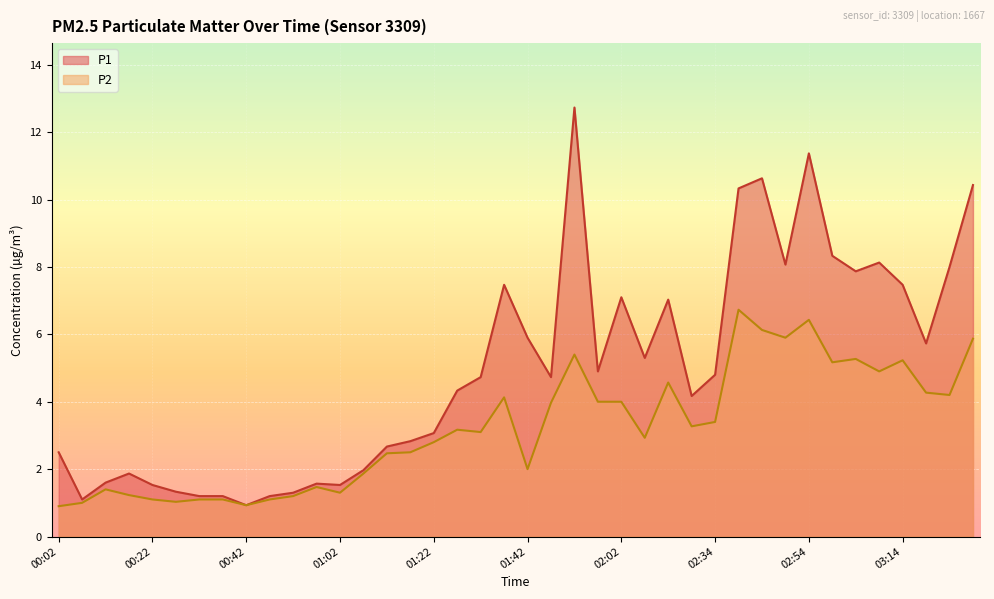

What is the greatest value displayed?

12.7